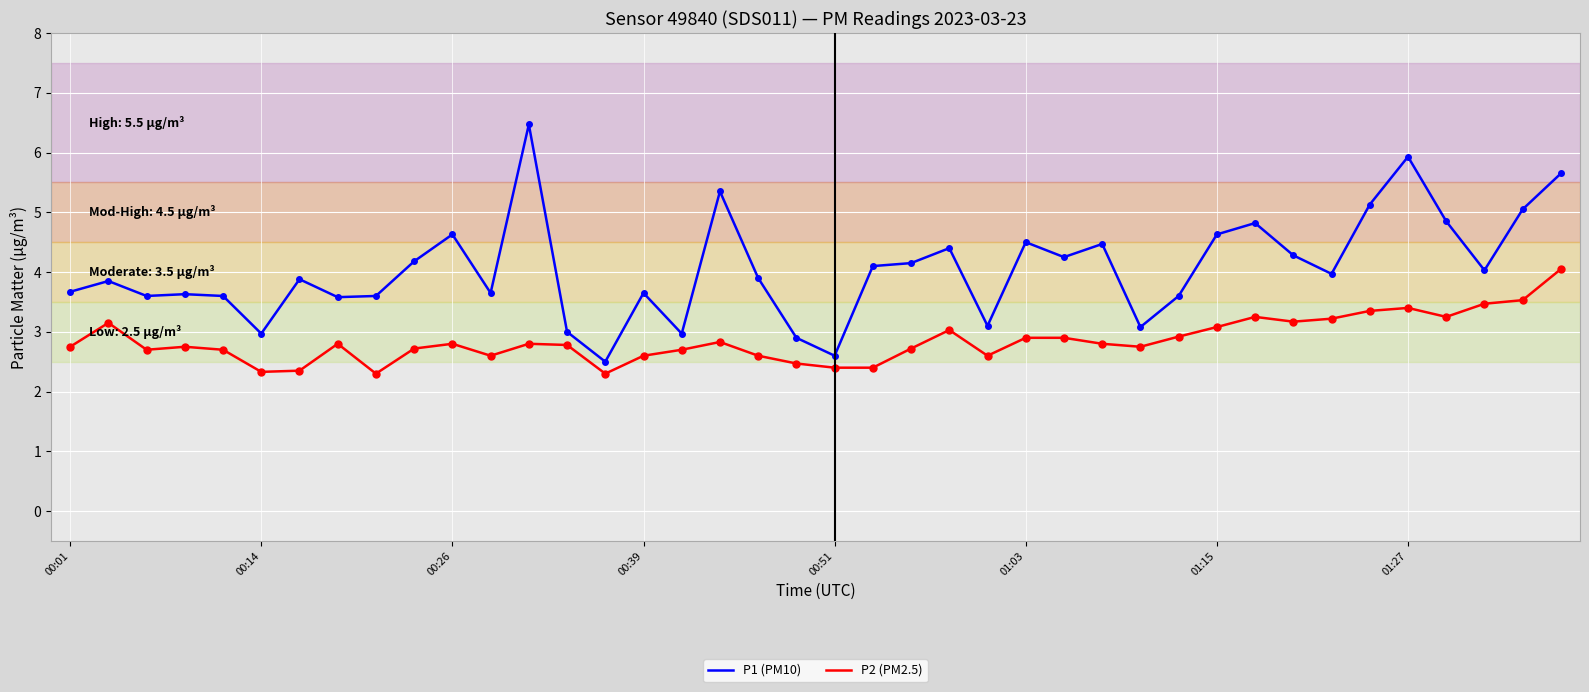

Rank the series by their maximum value, from lowest to highest.

P2 (PM2.5), P1 (PM10)